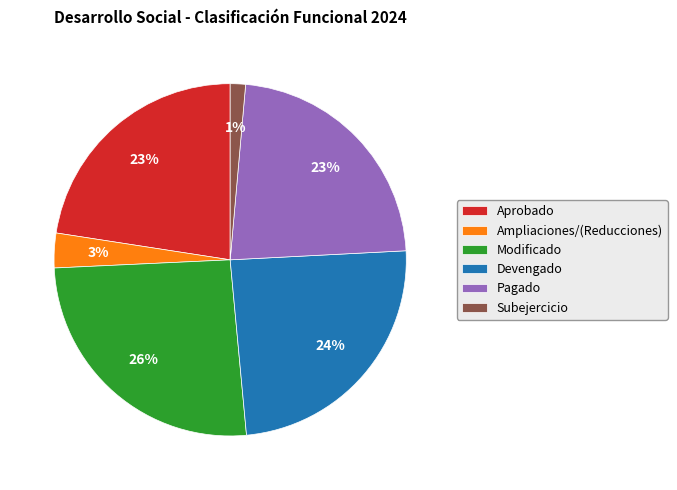

Is it true that Modificado is 13% of the pie?

False